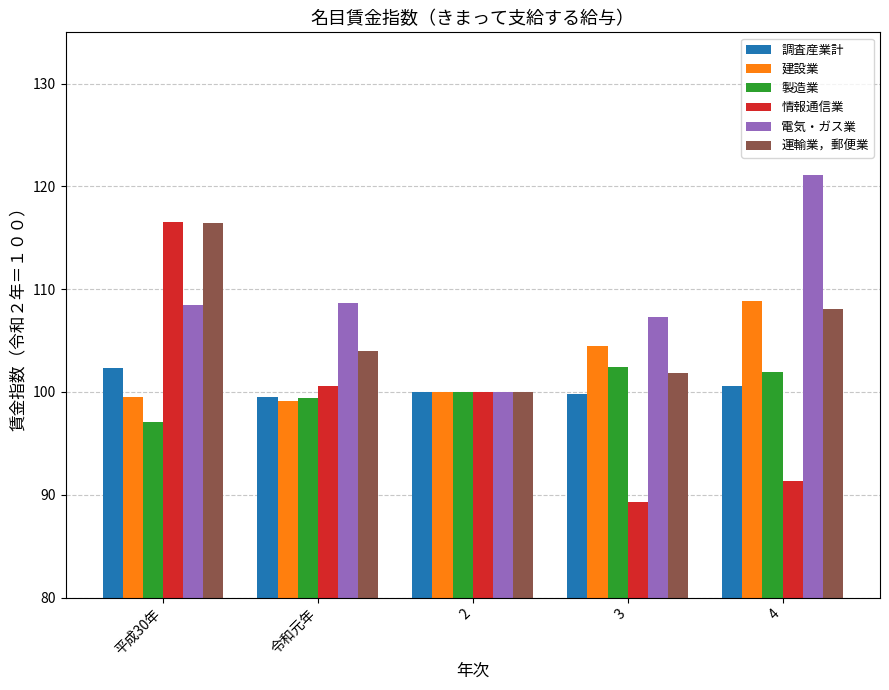

Which series has the widest spread of values?

情報通信業